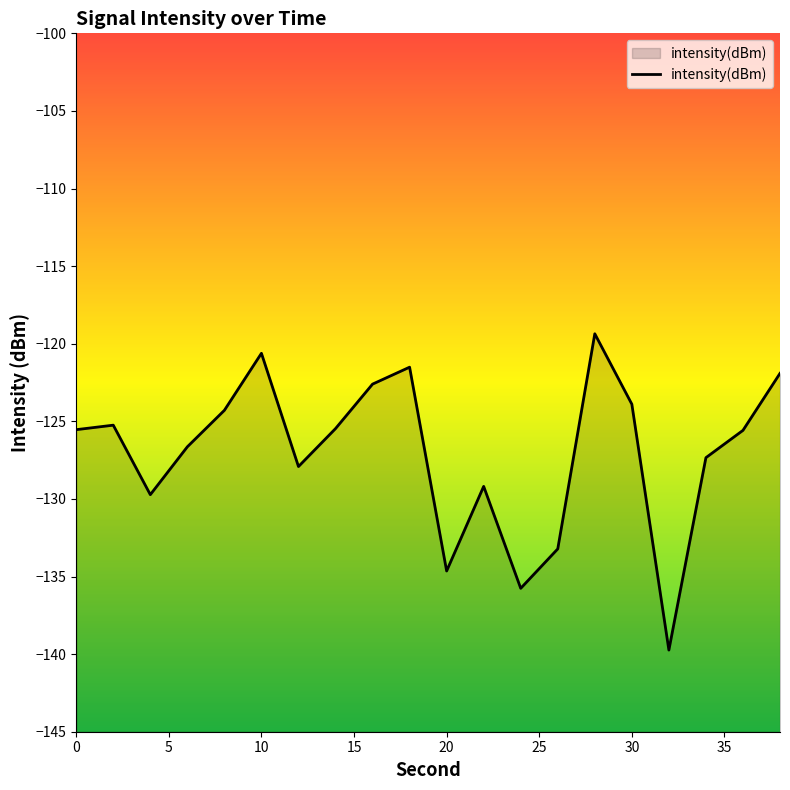

Reading left to right, list all the values displayed in this chart.

0=-125.5	2=-125.2	4=-129.7	6=-126.6	8=-124.3	10=-120.6	12=-127.9	14=-125.5	16=-122.6	18=-121.5	20=-134.6	22=-129.2	24=-135.8	26=-133.2	28=-119.4	30=-123.9	32=-139.7	34=-127.3	36=-125.6	38=-121.9